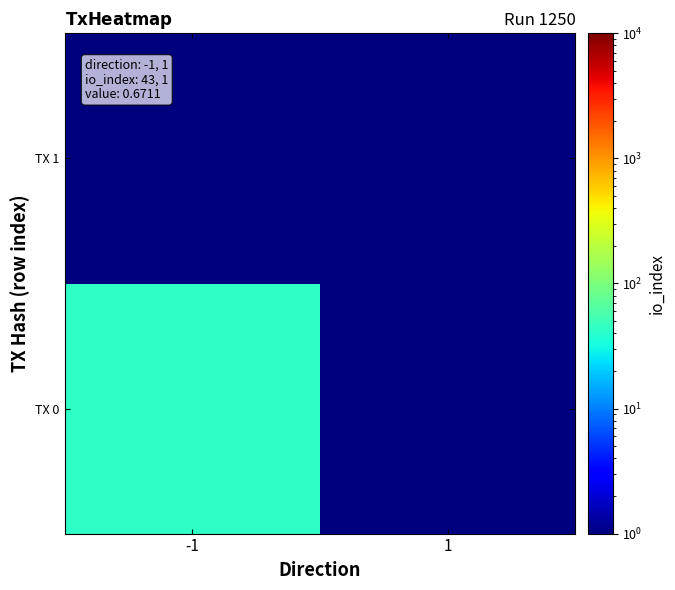

At 1, list the series in order from largest to smallest.

TX 1, TX 0